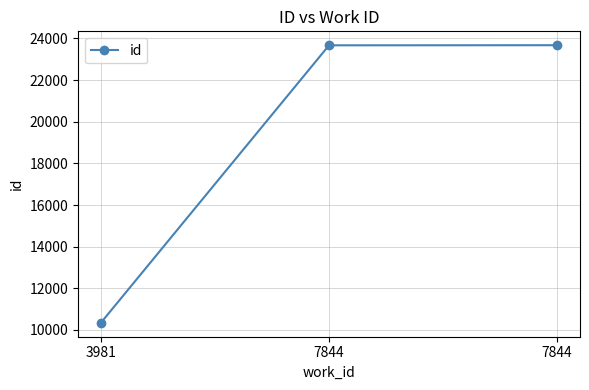

Where does the data first go above 23671?

7844